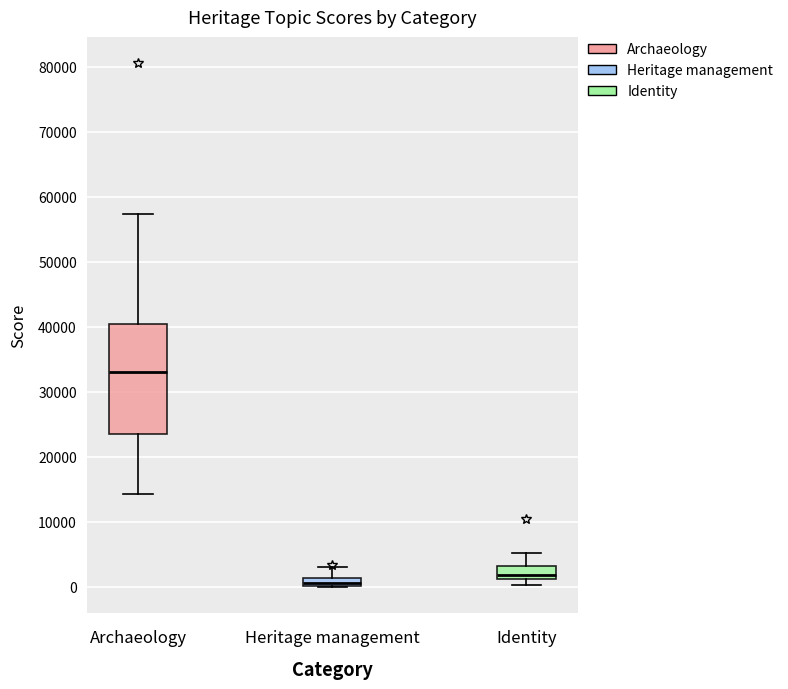

Where is the lower edge of the box for Heritage management on the y-axis? The values are not printed on the chart, so give them approximately, as read against the axis.

0